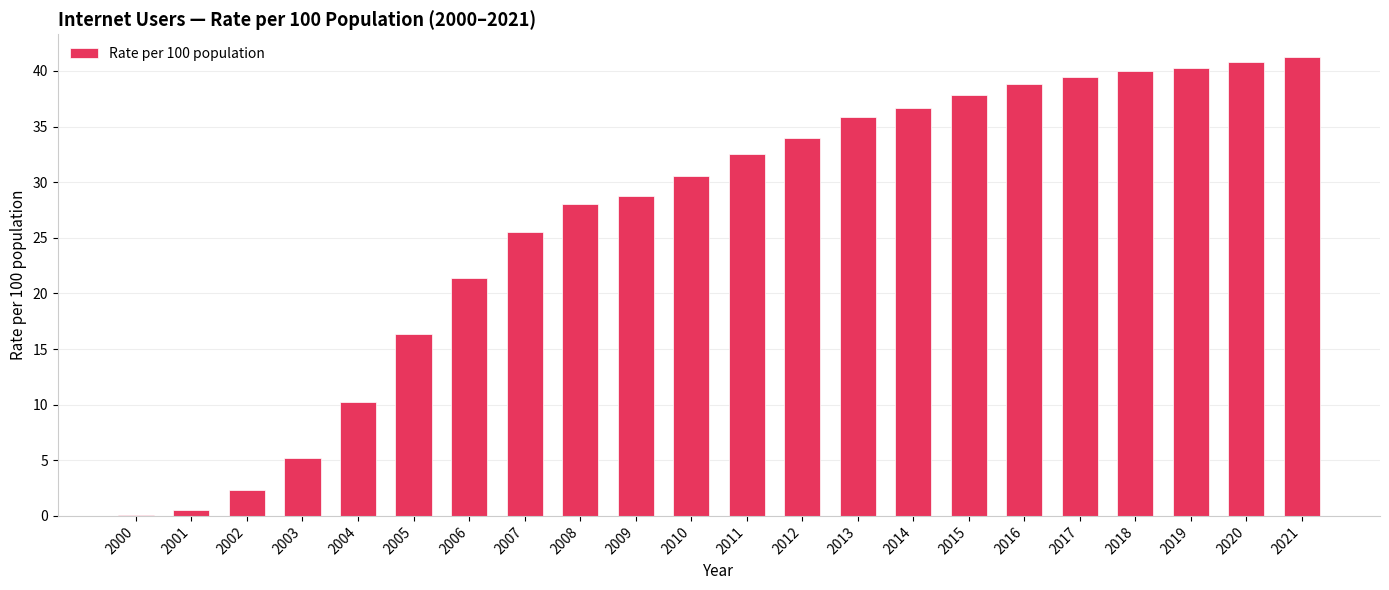

Does the chart contain stacked bars?

No